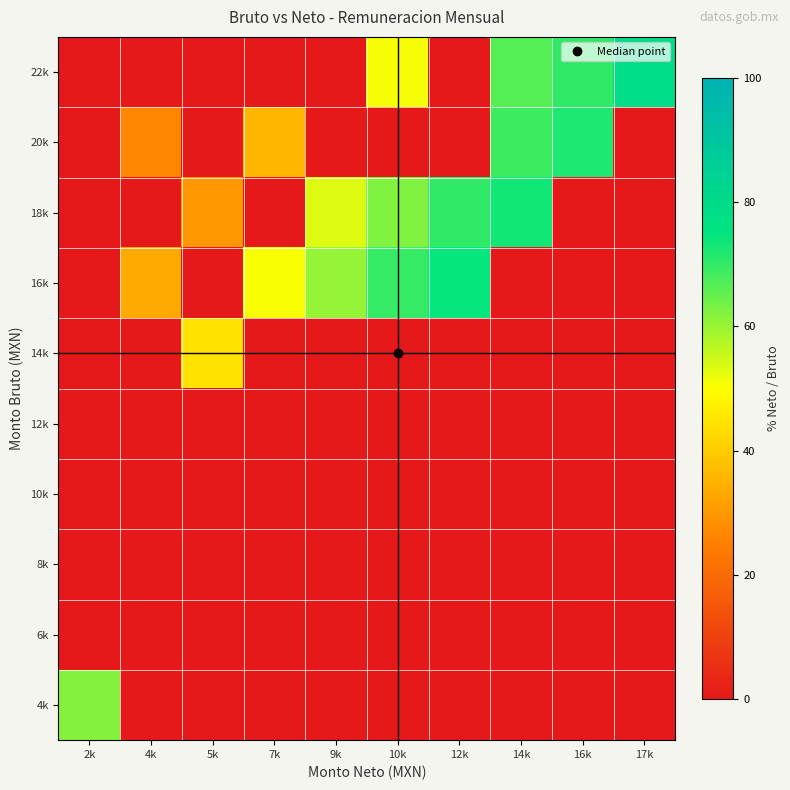

Rank the series at 17k from lowest to highest value.

4k, 6k, 8k, 10k, 12k, 14k, 16k, 18k, 20k, 22k